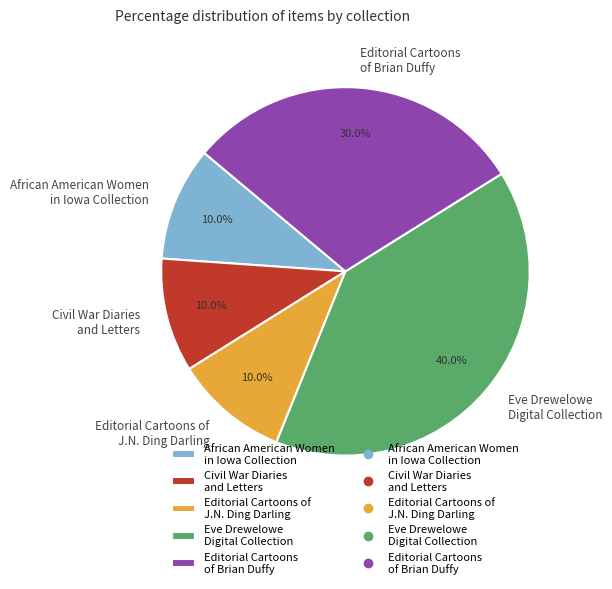

To the nearest percent, what portion does Eve Drewelowe Digital Collection represent?

40%